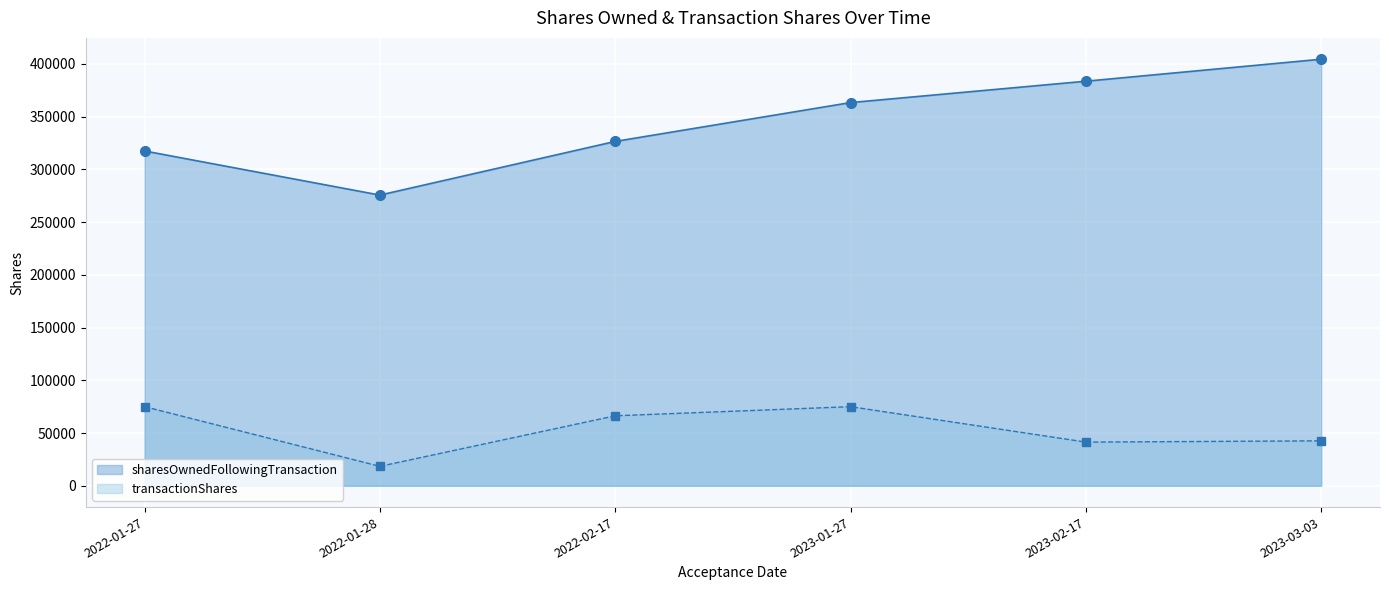

Reading left to right, transcribe all the data shown in this chart.

sharesOwnedFollowingTransaction: 317438	275623	326512	363338	383604	404457
transactionShares: 75000	18407	66358	75000	41404	42602